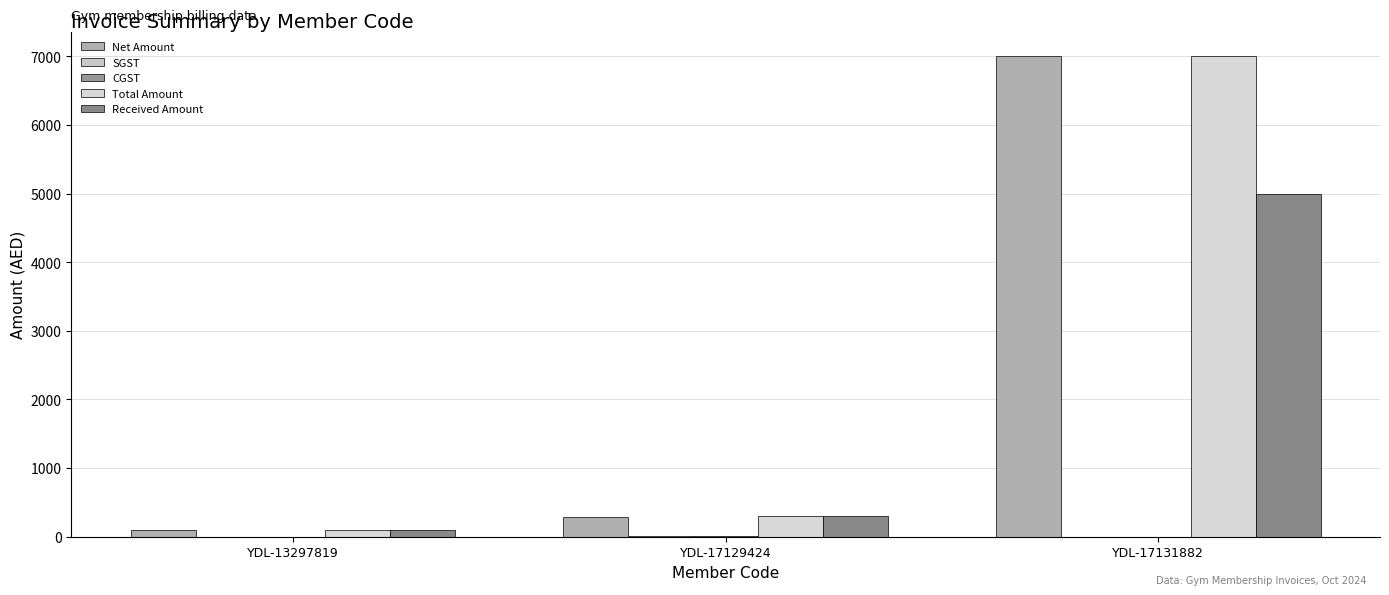

Count the number of categories in the chart.

3